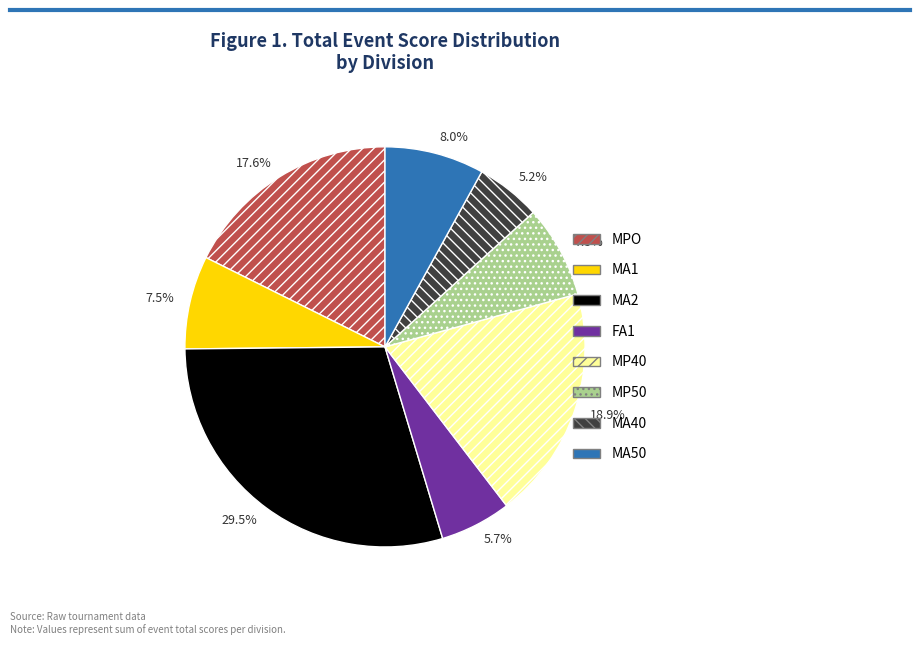

Approximately how many times larger is the value at FA1 compared to MPO?

0.3